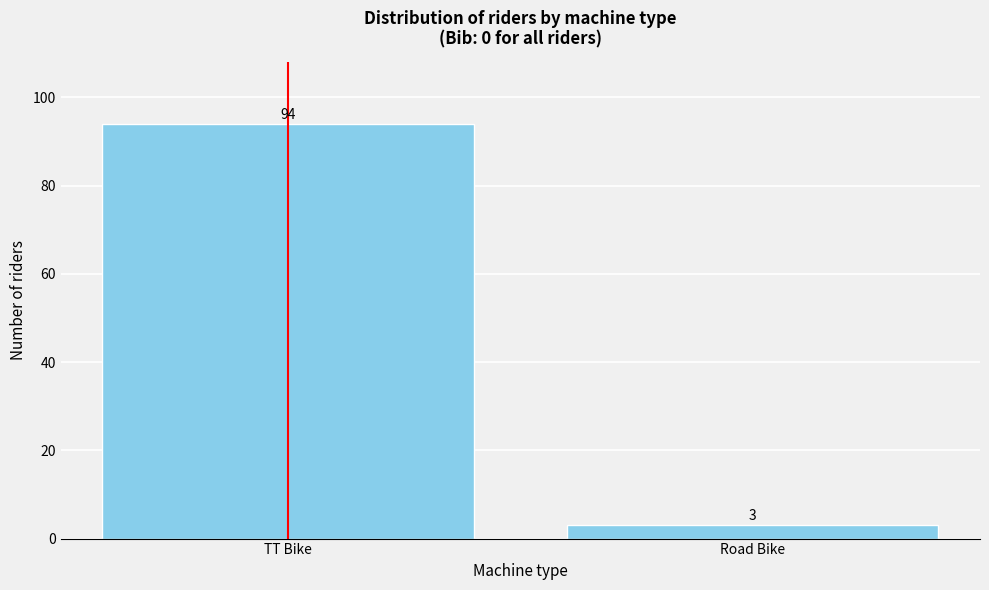

Reading left to right, extract all data points from this chart.

TT Bike=94	Road Bike=3